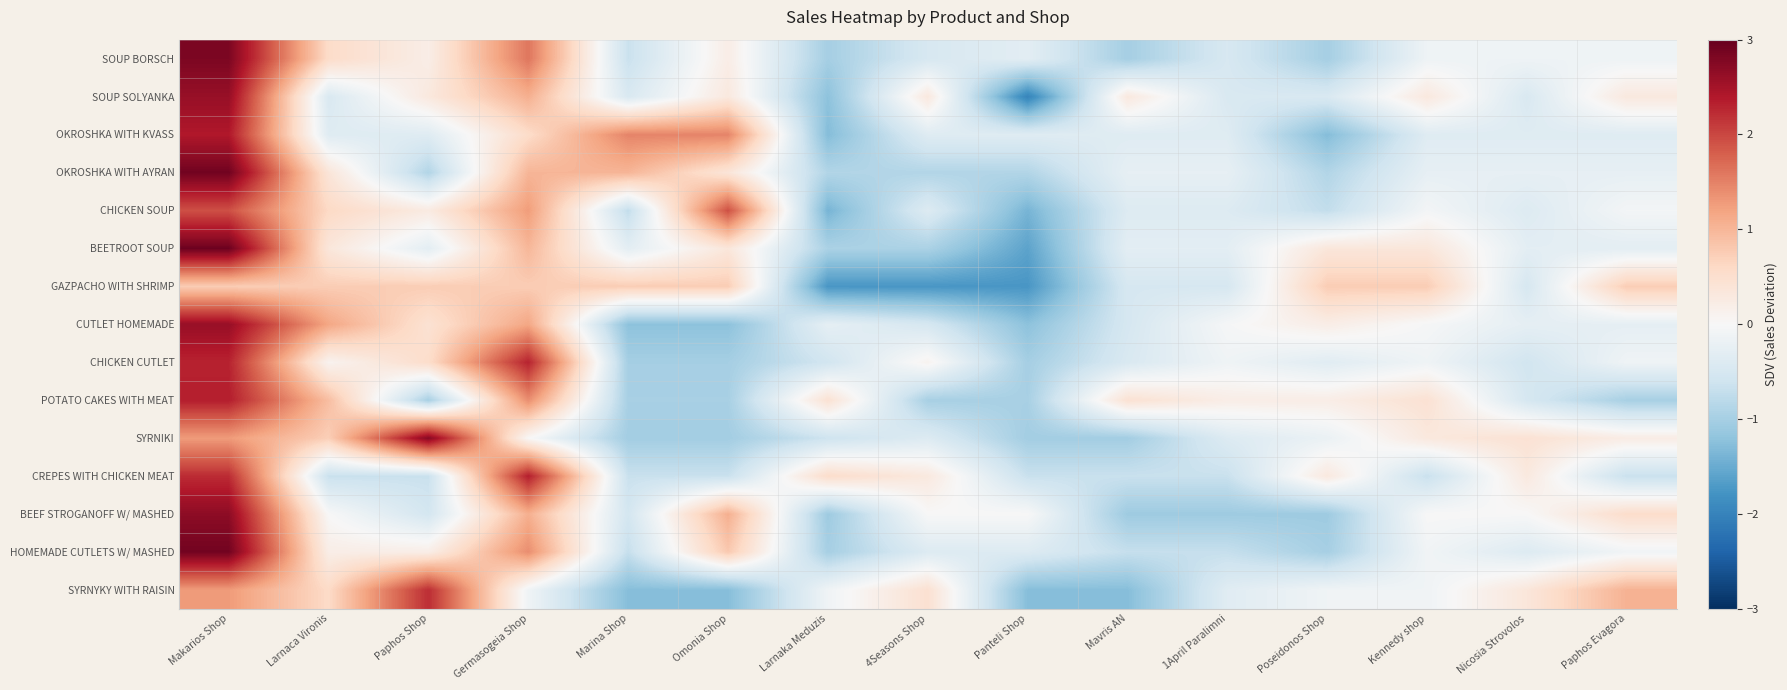

Reading left to right, extract all data points from this chart.

SOUP BORSCH: Makarios Shop=2.8	Larnaca Vironis=0.6	Paphos Shop=0.2	Germasogeia Shop=1.6	Marina Shop=-0.7	Omonia Shop=0.2	Larnaka Meduzis=-1.0	4Seasons Shop=-0.5	Panteli Shop=-0.3	Mavris AN=-1.0	1April Paralimni=-0.5	Poseidonos Shop=-1.0	Kennedy shop=-0.1	Nicosia Strovolos=-0.1	Paphos Evagora=-0.1
SOUP SOLYANKA: Makarios Shop=2.6	Larnaca Vironis=-0.5	Paphos Shop=0.3	Germasogeia Shop=1.1	Marina Shop=-0.5	Omonia Shop=0.3	Larnaka Meduzis=-1.2	4Seasons Shop=0.3	Panteli Shop=-2.0	Mavris AN=0.3	1April Paralimni=-0.5	Poseidonos Shop=-0.5	Kennedy shop=0.3	Nicosia Strovolos=-0.5	Paphos Evagora=0.3
OKROSHKA WITH KVASS: Makarios Shop=2.4	Larnaca Vironis=-0.4	Paphos Shop=-0.4	Germasogeia Shop=0.6	Marina Shop=1.5	Omonia Shop=1.5	Larnaka Meduzis=-1.3	4Seasons Shop=-0.4	Panteli Shop=-0.4	Mavris AN=-0.4	1April Paralimni=-0.4	Poseidonos Shop=-1.3	Kennedy shop=-0.4	Nicosia Strovolos=-0.4	Paphos Evagora=-0.4
OKROSHKA WITH AYRAN: Makarios Shop=2.9	Larnaca Vironis=0.4	Paphos Shop=-0.9	Germasogeia Shop=1.0	Marina Shop=1.0	Omonia Shop=0.4	Larnaka Meduzis=-0.9	4Seasons Shop=-0.9	Panteli Shop=-0.9	Mavris AN=-0.3	1April Paralimni=-0.3	Poseidonos Shop=-0.9	Kennedy shop=-0.3	Nicosia Strovolos=-0.3	Paphos Evagora=-0.3
CHICKEN SOUP: Makarios Shop=1.9	Larnaca Vironis=0.6	Paphos Shop=0.3	Germasogeia Shop=1.3	Marina Shop=-0.7	Omonia Shop=1.9	Larnaka Meduzis=-1.4	4Seasons Shop=-0.4	Panteli Shop=-1.4	Mavris AN=-0.4	1April Paralimni=-0.4	Poseidonos Shop=-0.7	Kennedy shop=-0.1	Nicosia Strovolos=-0.4	Paphos Evagora=-0.1
BEETROOT SOUP: Makarios Shop=2.9	Larnaca Vironis=0.3	Paphos Shop=-0.3	Germasogeia Shop=1.0	Marina Shop=-0.3	Omonia Shop=0.3	Larnaka Meduzis=-1.0	4Seasons Shop=-1.0	Panteli Shop=-1.6	Mavris AN=-0.3	1April Paralimni=-0.3	Poseidonos Shop=0.3	Kennedy shop=0.3	Nicosia Strovolos=-0.3	Paphos Evagora=-0.3
GAZPACHO WITH SHRIMP: Makarios Shop=0.8	Larnaca Vironis=0.8	Paphos Shop=0.8	Germasogeia Shop=0.8	Marina Shop=0.8	Omonia Shop=0.8	Larnaka Meduzis=-1.8	4Seasons Shop=-1.8	Panteli Shop=-1.8	Mavris AN=-0.5	1April Paralimni=-0.5	Poseidonos Shop=0.8	Kennedy shop=0.8	Nicosia Strovolos=-0.5	Paphos Evagora=0.8
CUTLET HOMEMADE: Makarios Shop=2.6	Larnaca Vironis=1.2	Paphos Shop=0.4	Germasogeia Shop=1.2	Marina Shop=-1.2	Omonia Shop=-1.2	Larnaka Meduzis=-0.3	4Seasons Shop=-0.5	Panteli Shop=-1.2	Mavris AN=-0.5	1April Paralimni=-0.0	Poseidonos Shop=0.2	Kennedy shop=-0.0	Nicosia Strovolos=-0.3	Paphos Evagora=-0.3
CHICKEN CUTLET: Makarios Shop=2.3	Larnaca Vironis=0.1	Paphos Shop=0.5	Germasogeia Shop=2.3	Marina Shop=-1.0	Omonia Shop=-1.0	Larnaka Meduzis=-0.6	4Seasons Shop=0.1	Panteli Shop=-1.0	Mavris AN=-0.5	1April Paralimni=-0.1	Poseidonos Shop=-0.3	Kennedy shop=-0.1	Nicosia Strovolos=-0.6	Paphos Evagora=-0.1
POTATO CAKES WITH MEAT: Makarios Shop=2.3	Larnaca Vironis=0.9	Paphos Shop=-1.0	Germasogeia Shop=1.4	Marina Shop=-1.0	Omonia Shop=-1.0	Larnaka Meduzis=0.4	4Seasons Shop=-1.0	Panteli Shop=-1.0	Mavris AN=0.4	1April Paralimni=0.2	Poseidonos Shop=0.2	Kennedy shop=0.4	Nicosia Strovolos=-0.5	Paphos Evagora=-1.0
SYRNIKI: Makarios Shop=1.3	Larnaca Vironis=0.7	Paphos Shop=2.7	Germasogeia Shop=0.0	Marina Shop=-1.0	Omonia Shop=-1.0	Larnaka Meduzis=-0.6	4Seasons Shop=-0.4	Panteli Shop=-1.0	Mavris AN=-1.0	1April Paralimni=-0.4	Poseidonos Shop=-0.2	Kennedy shop=0.3	Nicosia Strovolos=0.4	Paphos Evagora=0.2
CREPES WITH CHICKEN MEAT: Makarios Shop=2.2	Larnaca Vironis=-0.7	Paphos Shop=-0.7	Germasogeia Shop=2.3	Marina Shop=-0.7	Omonia Shop=-0.7	Larnaka Meduzis=0.5	4Seasons Shop=0.3	Panteli Shop=-0.7	Mavris AN=-0.7	1April Paralimni=-0.7	Poseidonos Shop=0.3	Kennedy shop=-0.7	Nicosia Strovolos=0.3	Paphos Evagora=-0.7
BEEF STROGANOFF W/ MASHED: Makarios Shop=2.7	Larnaca Vironis=0.0	Paphos Shop=-0.5	Germasogeia Shop=1.1	Marina Shop=-0.5	Omonia Shop=1.1	Larnaka Meduzis=-1.1	4Seasons Shop=0.0	Panteli Shop=0.0	Mavris AN=-1.1	1April Paralimni=-1.1	Poseidonos Shop=-1.1	Kennedy shop=0.0	Nicosia Strovolos=0.0	Paphos Evagora=0.5
HOMEMADE CUTLETS W/ MASHED: Makarios Shop=2.9	Larnaca Vironis=0.2	Paphos Shop=0.2	Germasogeia Shop=1.4	Marina Shop=-0.7	Omonia Shop=0.8	Larnaka Meduzis=-1.0	4Seasons Shop=-0.4	Panteli Shop=-0.4	Mavris AN=-0.7	1April Paralimni=-0.7	Poseidonos Shop=-1.0	Kennedy shop=-0.1	Nicosia Strovolos=-0.4	Paphos Evagora=-0.1
SYRNYKY WITH RAISIN: Makarios Shop=1.3	Larnaca Vironis=0.6	Paphos Shop=2.2	Germasogeia Shop=-0.1	Marina Shop=-1.3	Omonia Shop=-1.3	Larnaka Meduzis=-0.1	4Seasons Shop=0.5	Panteli Shop=-1.3	Mavris AN=-1.3	1April Paralimni=-0.3	Poseidonos Shop=-0.1	Kennedy shop=-0.1	Nicosia Strovolos=0.3	Paphos Evagora=1.0